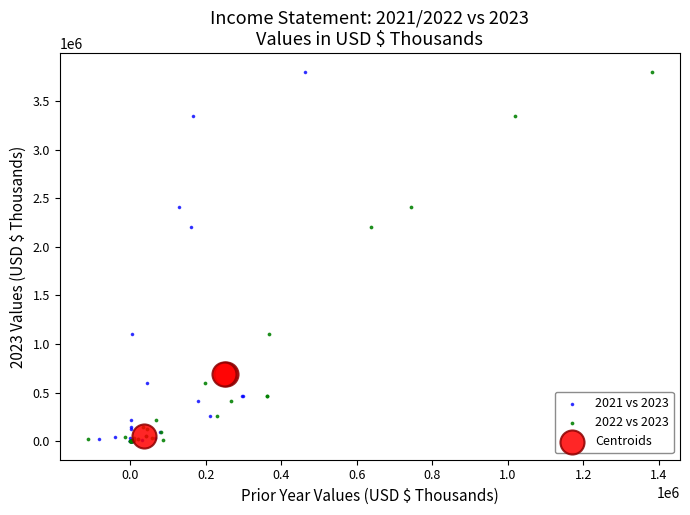

What are all the series names shown in the legend?

2021 vs 2023, 2022 vs 2023, Centroids